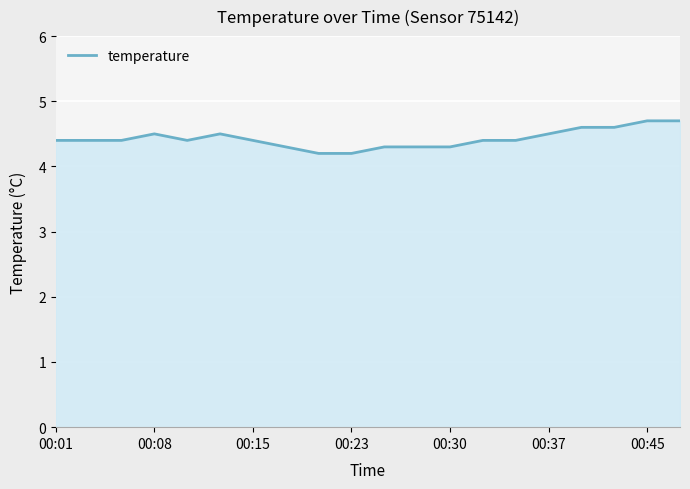

Reading left to right, transcribe all the data shown in this chart.

4.4	4.4	4.4	4.5	4.4	4.5	4.4	4.3	4.2	4.2	4.3	4.3	4.3	4.4	4.4	4.5	4.6	4.6	4.7	4.7